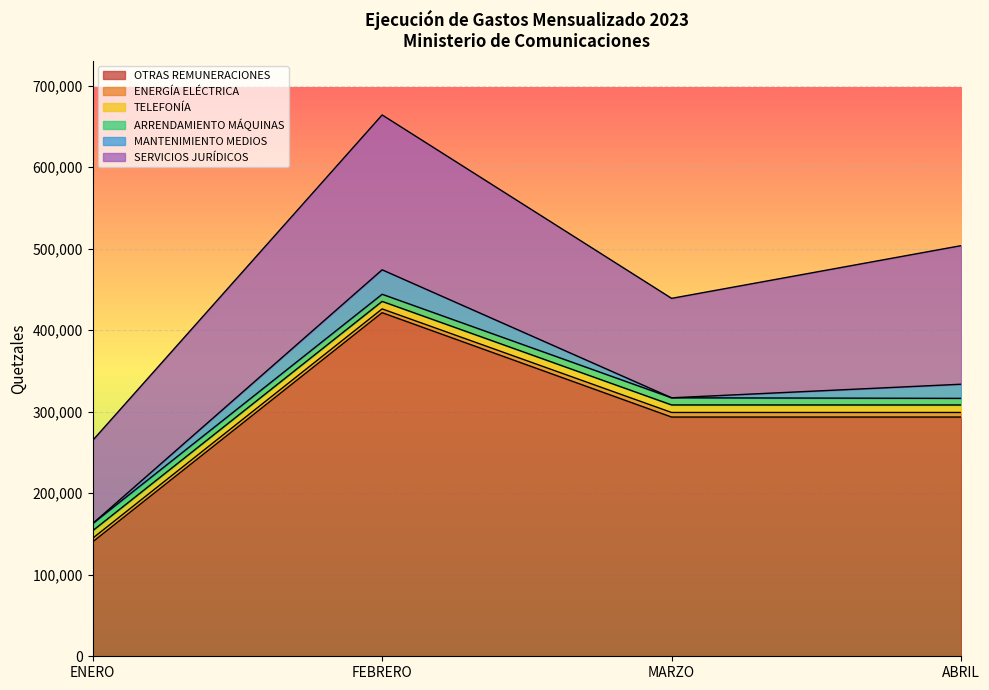

Reading right to left, what are all the values shown in this chart?

OTRAS REMUNERACIONES: 293500.0	293500.0	421548.4	140322.6
ENERGÍA ELÉCTRICA: 5611.8	5621.0	4633.4	4479.4
TELEFONÍA: 9233.9	9252.9	9236.8	9244.0
ARRENDAMIENTO MÁQUINAS: 8100.0	8765.0	8765.0	8765.0
MANTENIMIENTO MEDIOS: 17350.0	0.0	30000.0	0.0
SERVICIOS JURÍDICOS: 170000.0	122000.0	190000.0	102000.0